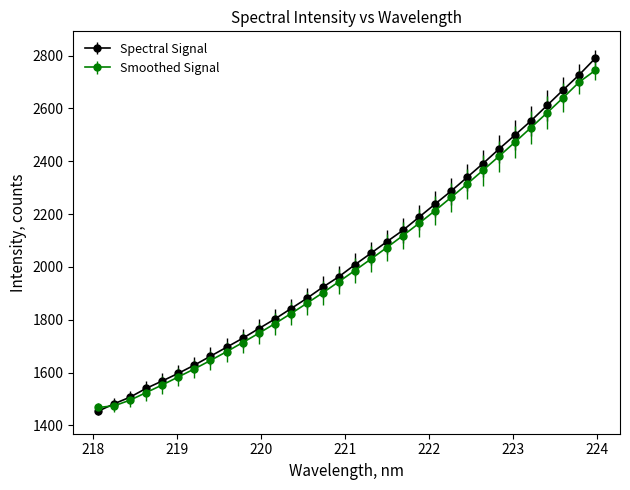

What is the lowest value of the Spectral Signal series?

1453.5